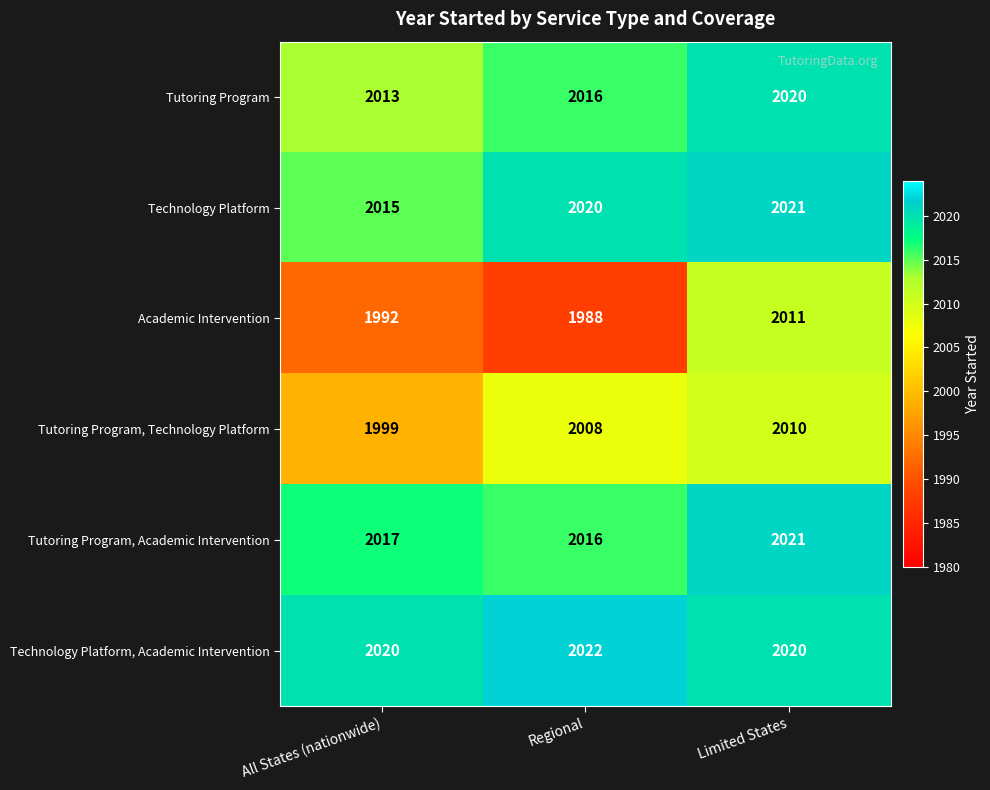

How many categories are shown in the chart?

3